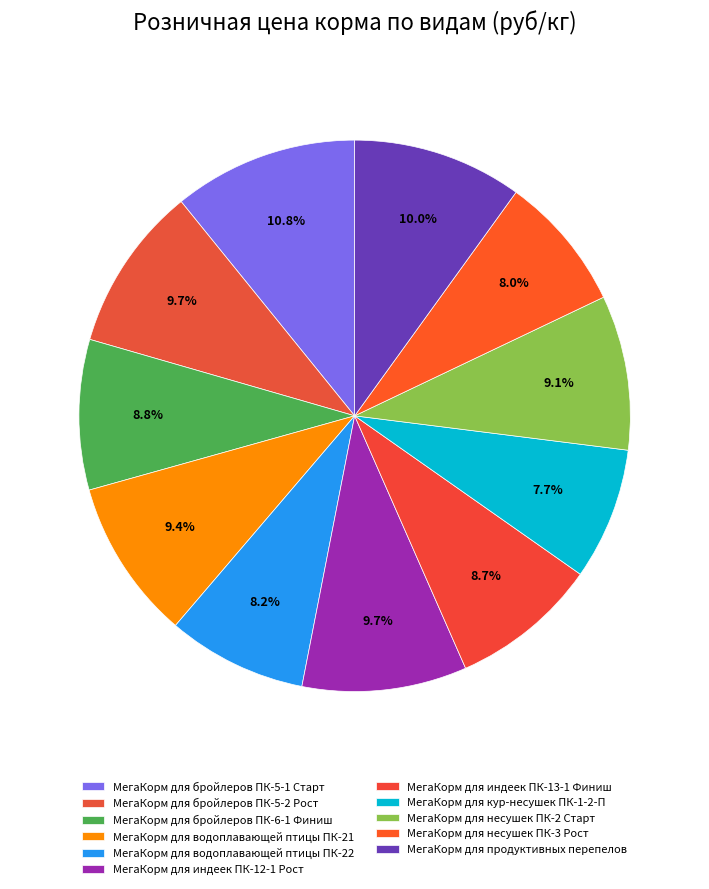

Rank the categories by value from highest to lowest.

МегаКорм для бройлеров ПК-5-1 Старт, МегаКорм для продуктивных перепелов, МегаКорм для бройлеров ПК-5-2 Рост, МегаКорм для индеек ПК-12-1 Рост, МегаКорм для водоплавающей птицы ПК-21, МегаКорм для несушек ПК-2 Старт, МегаКорм для бройлеров ПК-6-1 Финиш, МегаКорм для индеек ПК-13-1 Финиш, МегаКорм для водоплавающей птицы ПК-22, МегаКорм для несушек ПК-3 Рост, МегаКорм для кур-несушек ПК-1-2-П